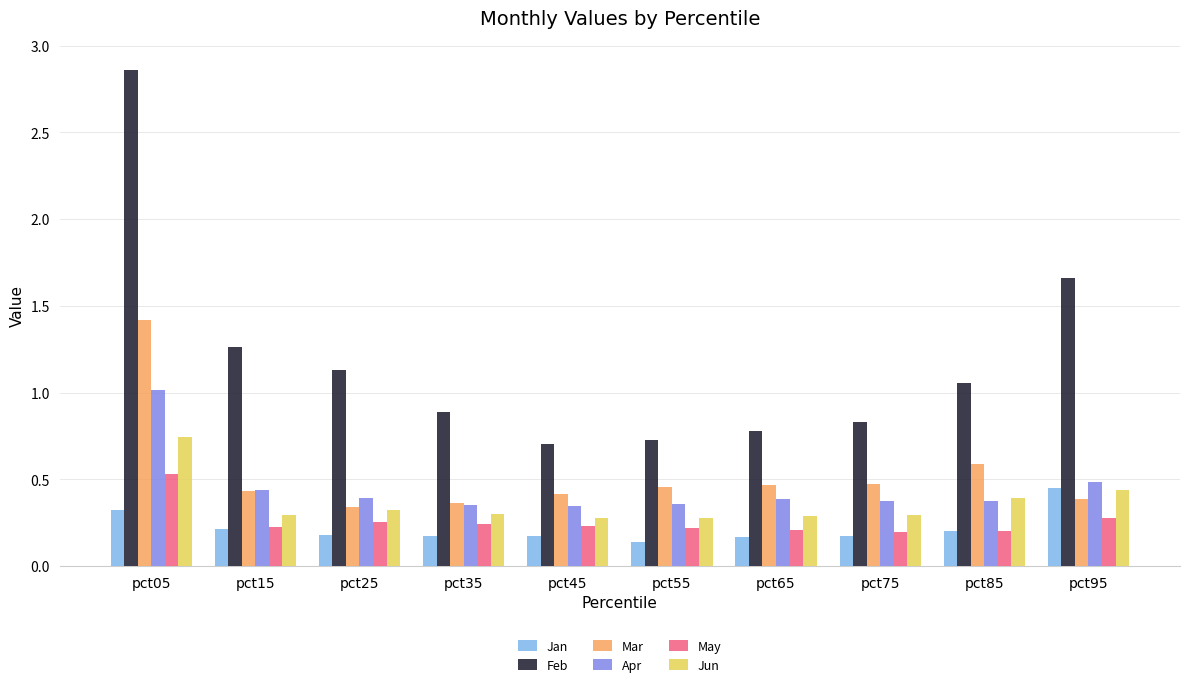

How many bars are there in total?

60